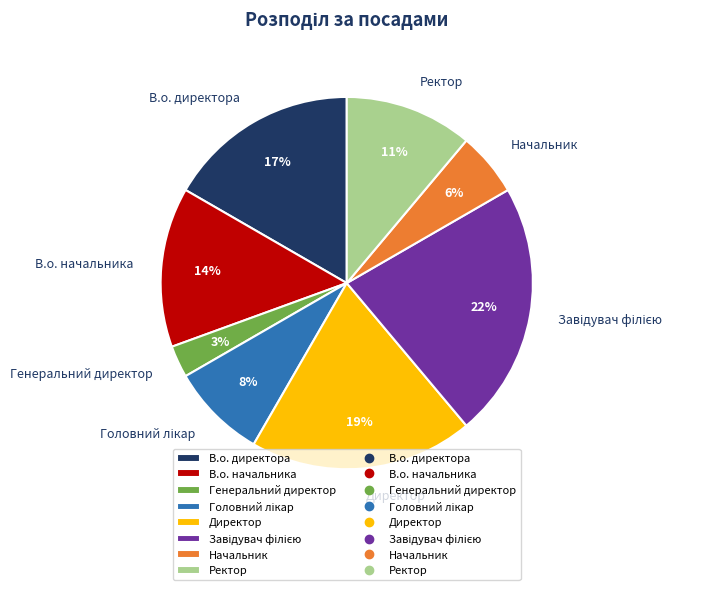

To the nearest percent, what is the difference between the largest and smallest slice percentages?

19%